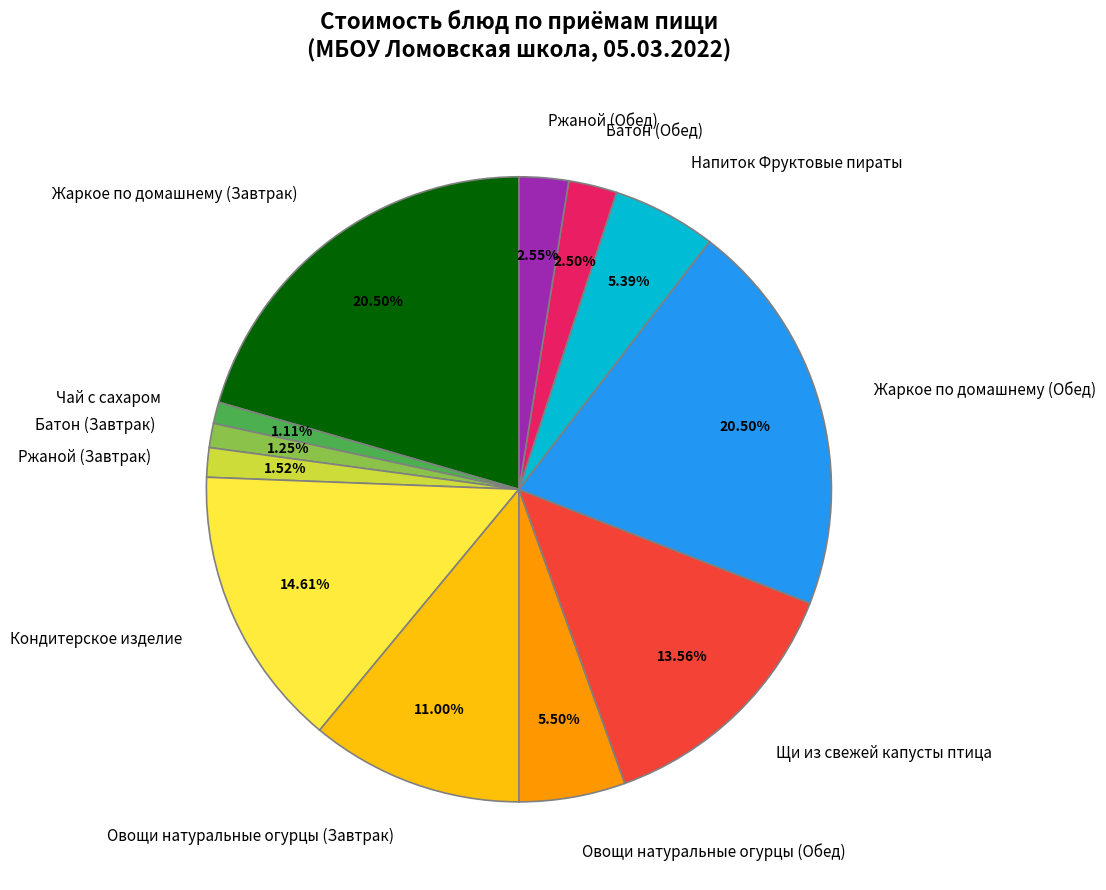

Is it true that Жаркое по домашнему (Завтрак) is 33% of the pie?

False